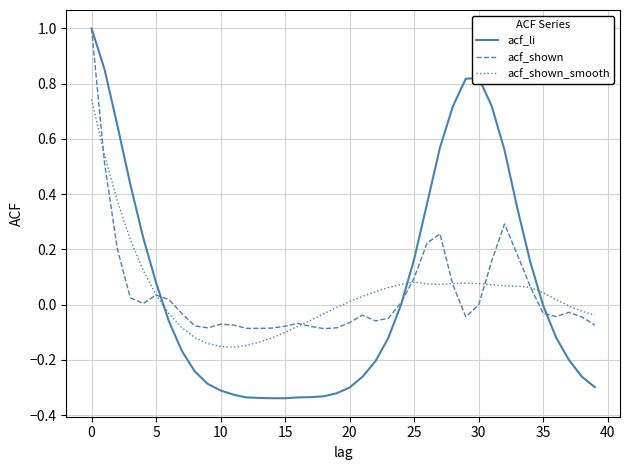

Which series has the widest spread of values?

acf_li